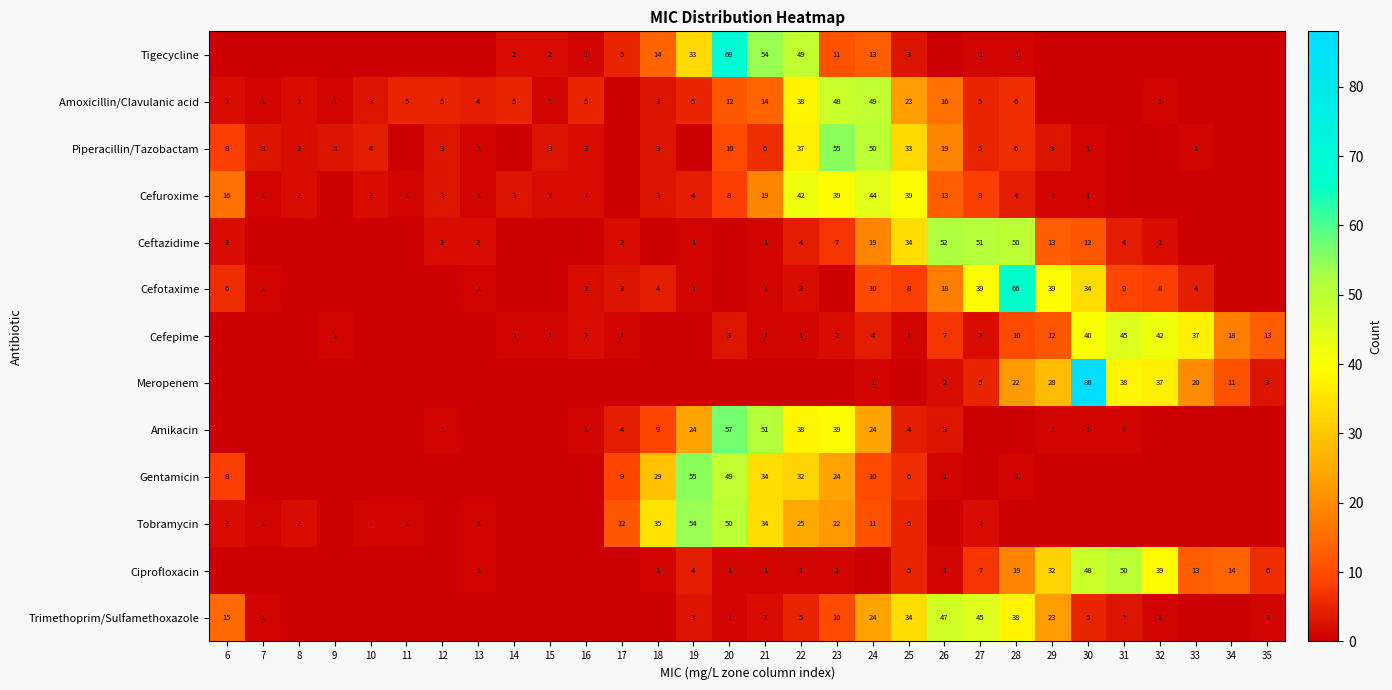

The Tigecycline series shows 1 at 16. True or false?

True